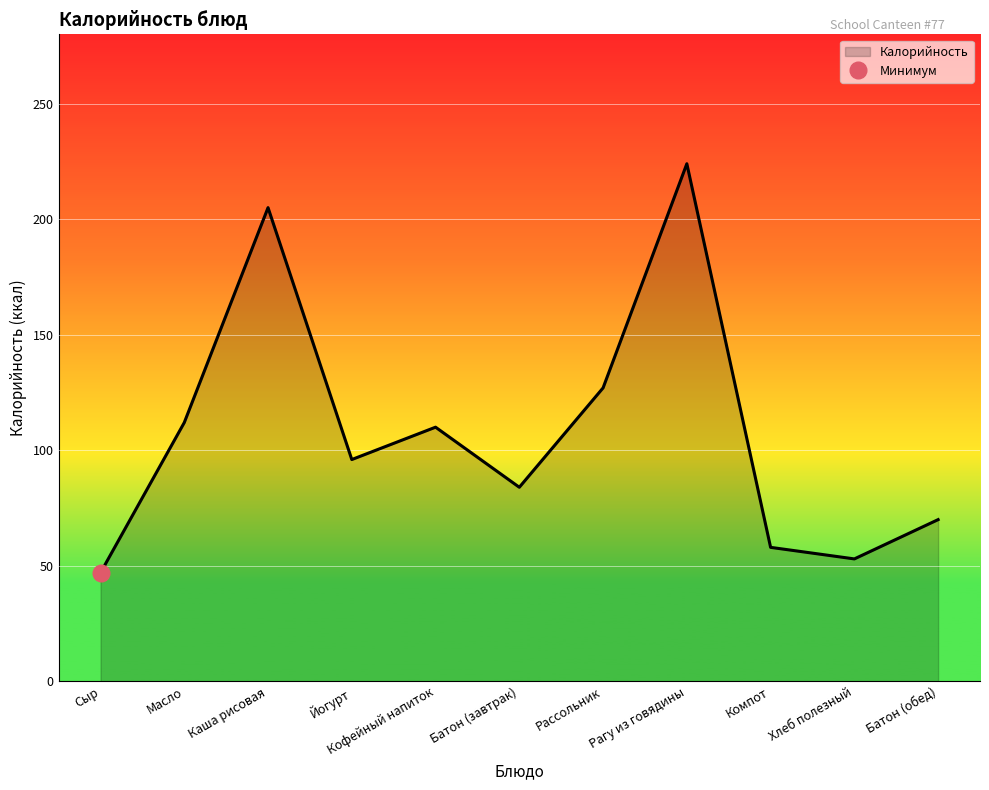

Rank the categories by value from lowest to highest.

Сыр, Хлеб полезный, Компот, Батон (обед), Батон (завтрак), Йогурт, Кофейный напиток, Масло, Рассольник, Каша рисовая, Рагу из говядины